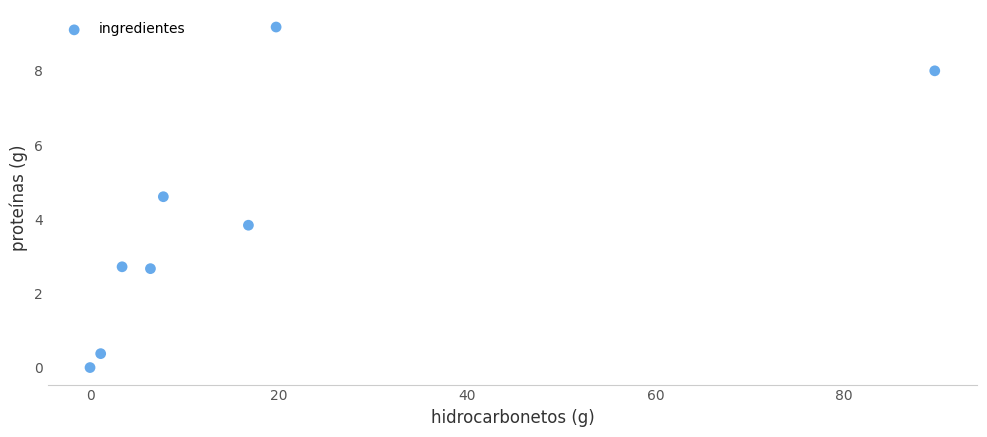

What is the average X value?

18.1